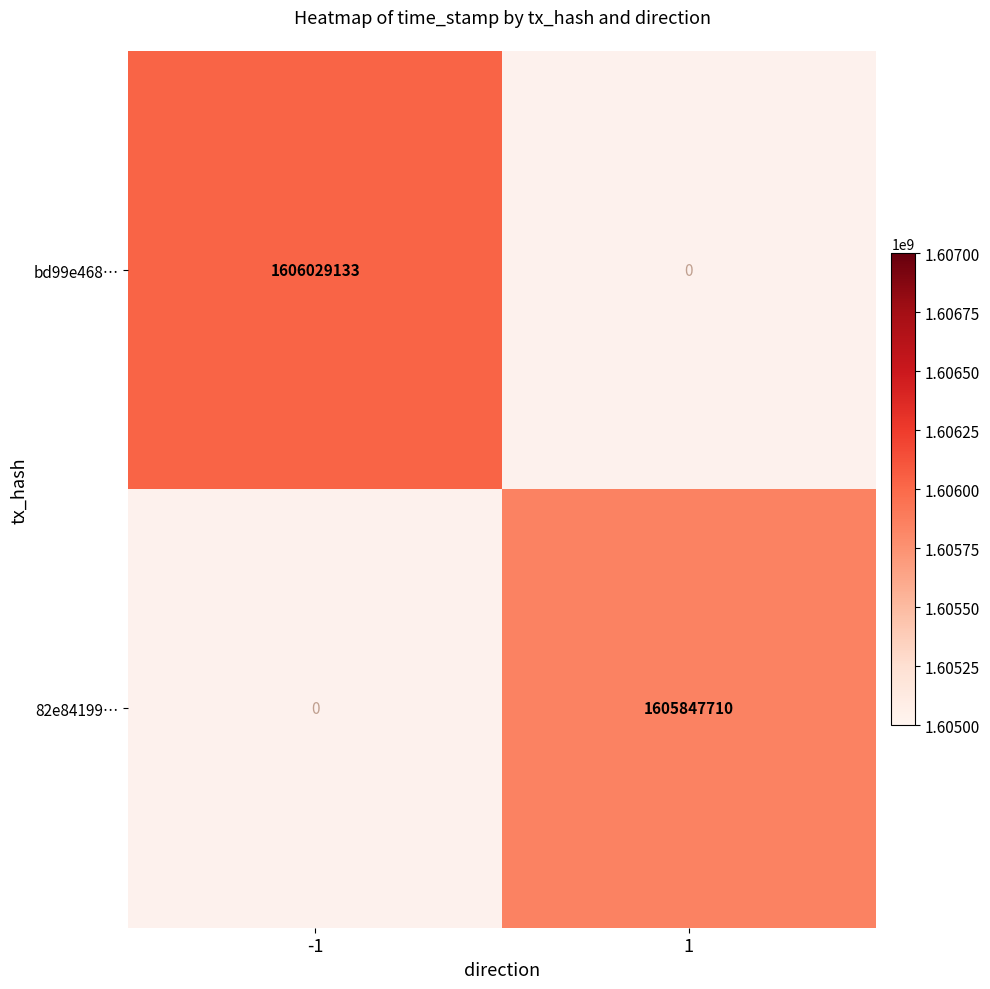

What is the smallest value displayed?

1605847710.0